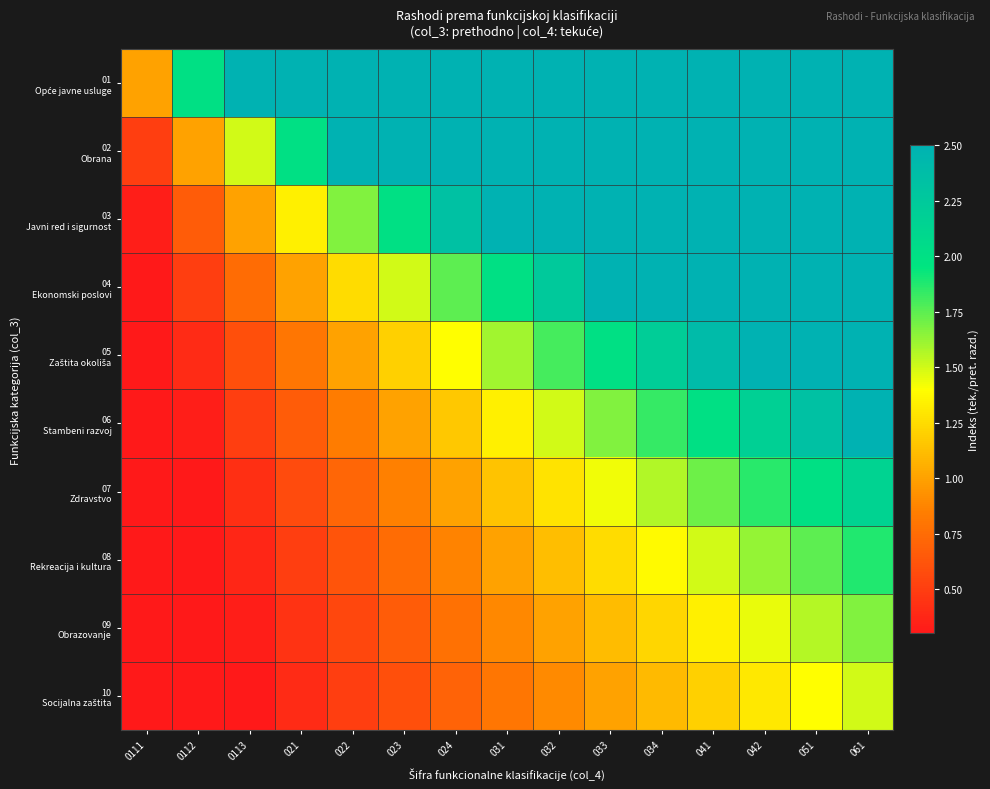

Count the number of categories in the chart.

15